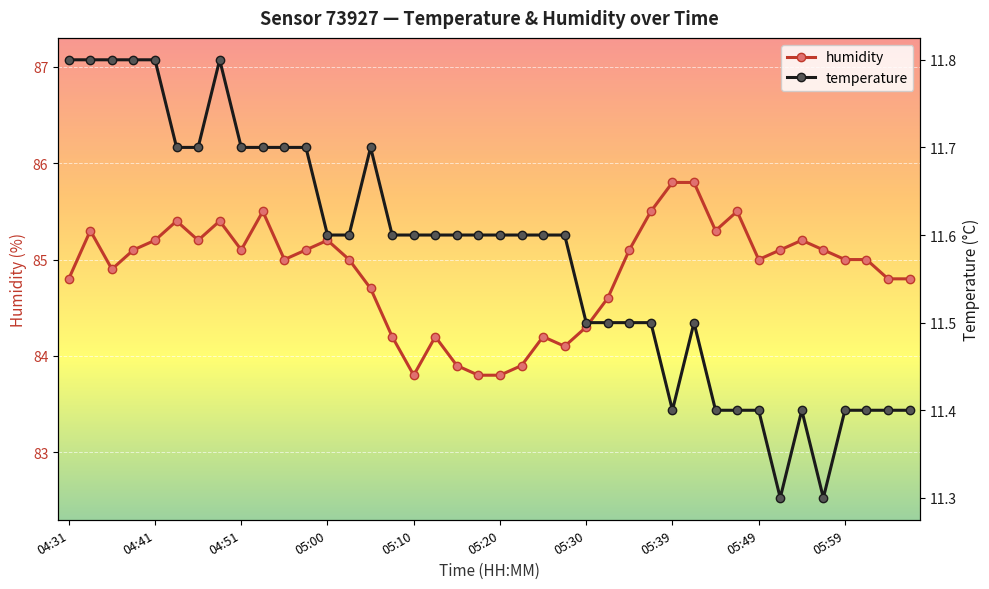

Is it true that temperature equals 16.1 at 14?

False